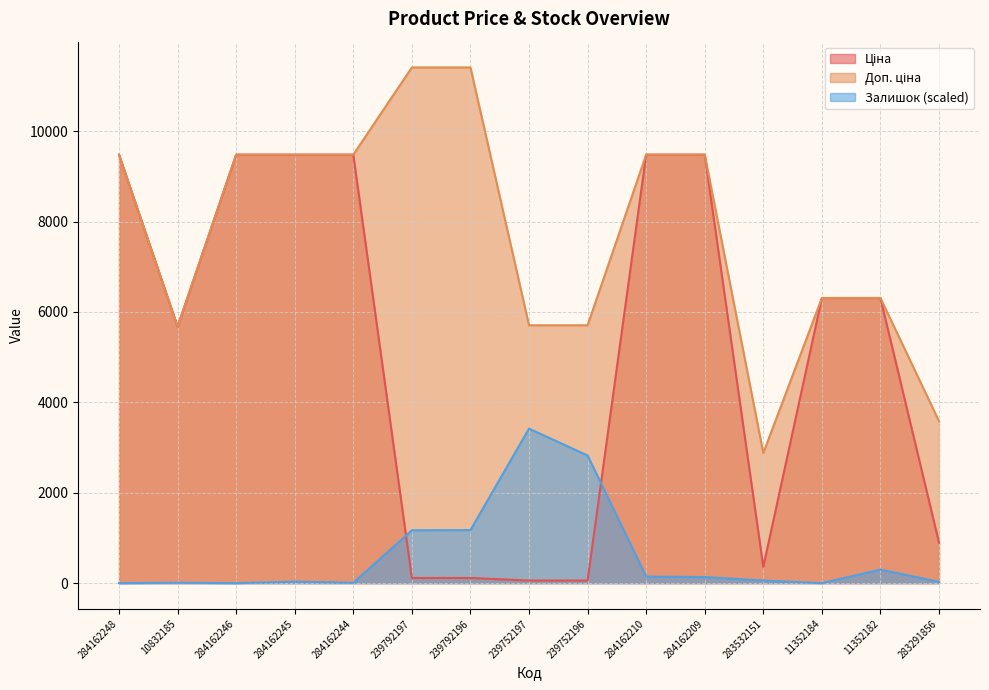

Which series has the widest spread of values?

Ціна